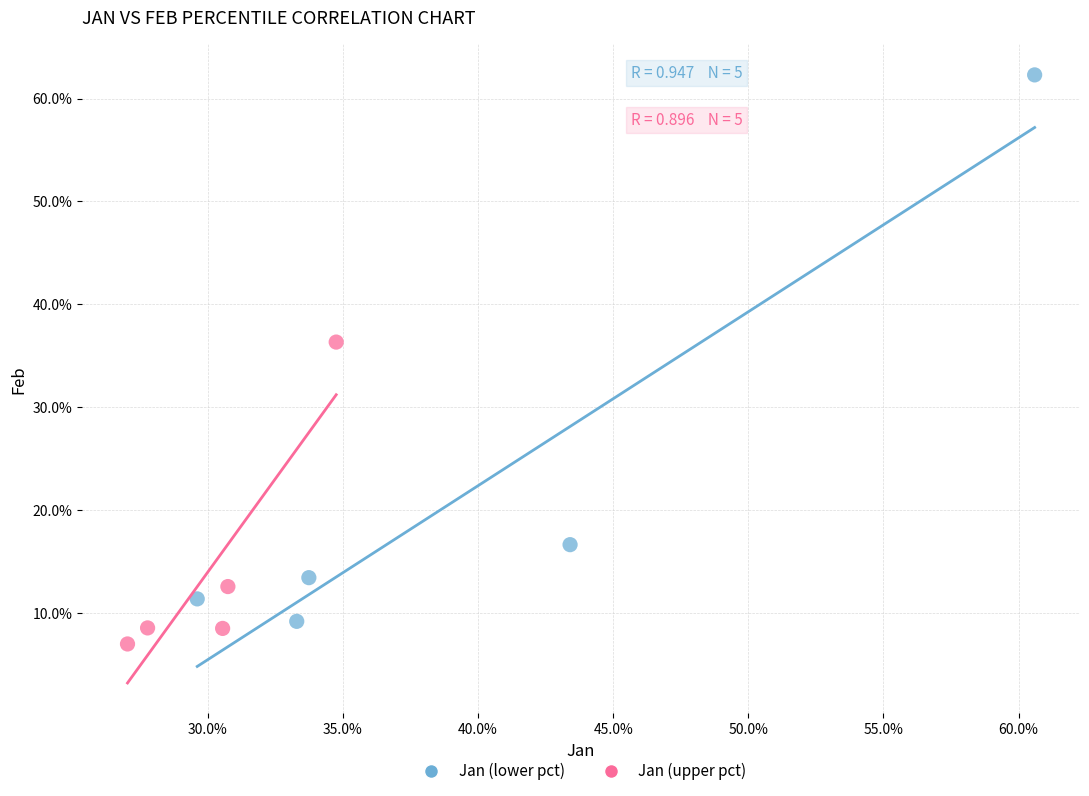

What are all the series names shown in the legend?

Jan (lower pct), Jan (upper pct)